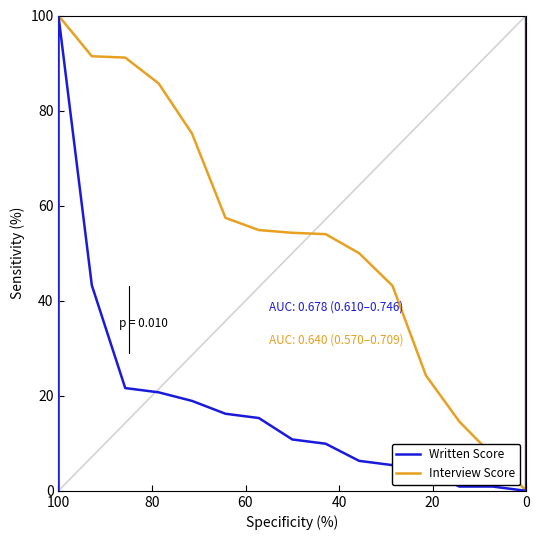

How many data points in Written Score are above 10?

9